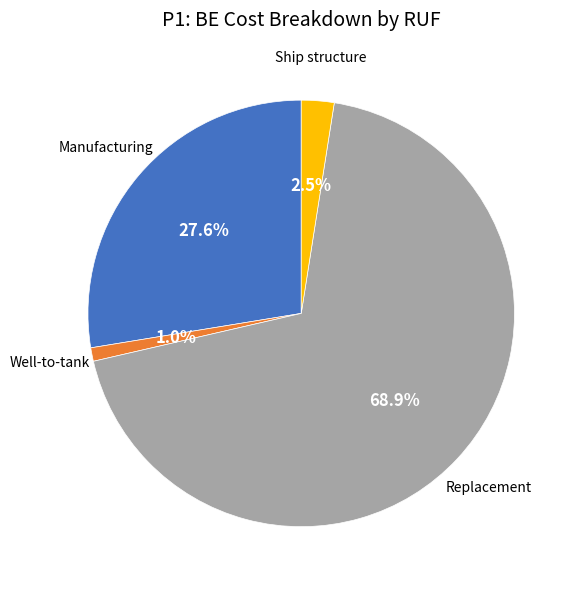

Does any single category account for the majority?

Yes